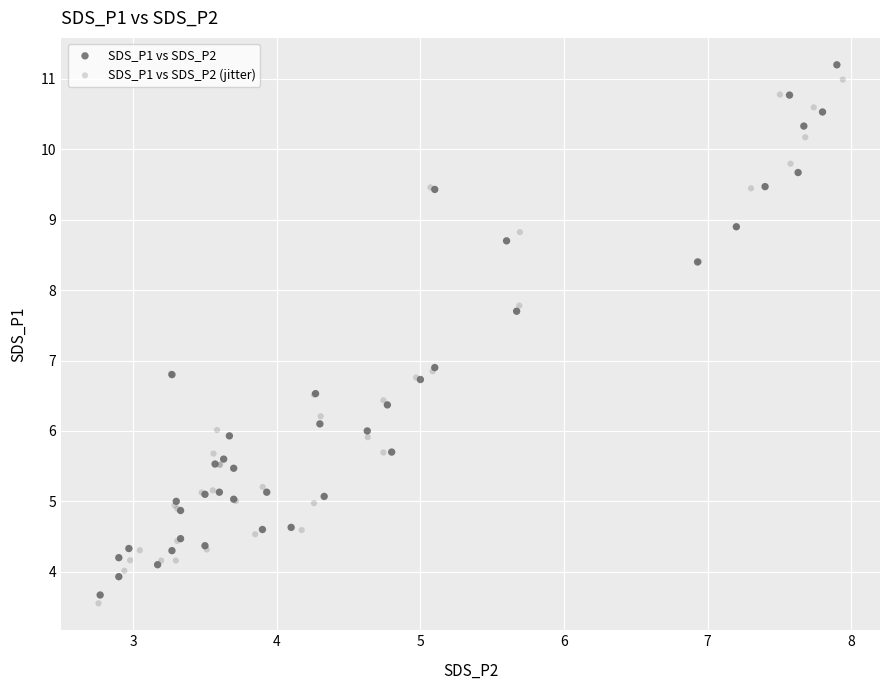

Which series has the largest Y range (max minus min)?

SDS_P1 vs SDS_P2